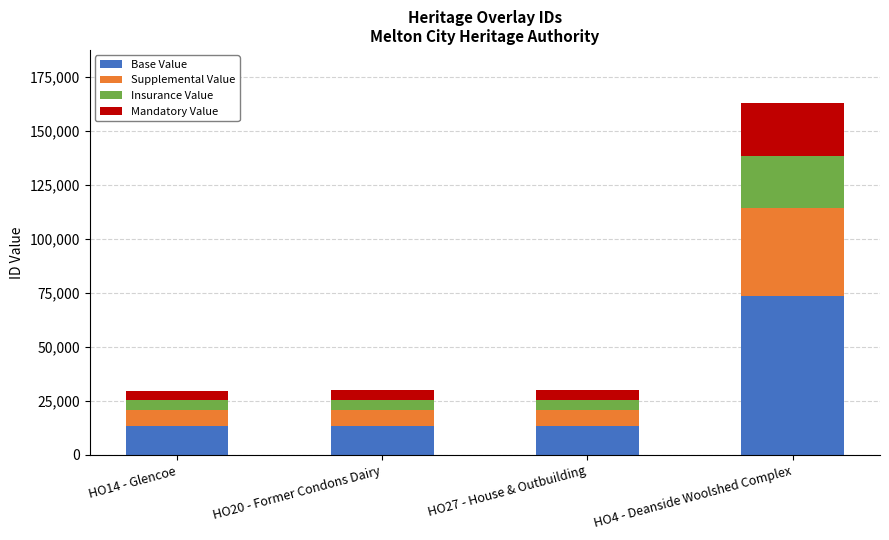

How many values in the Base Value series are below 13490?

2